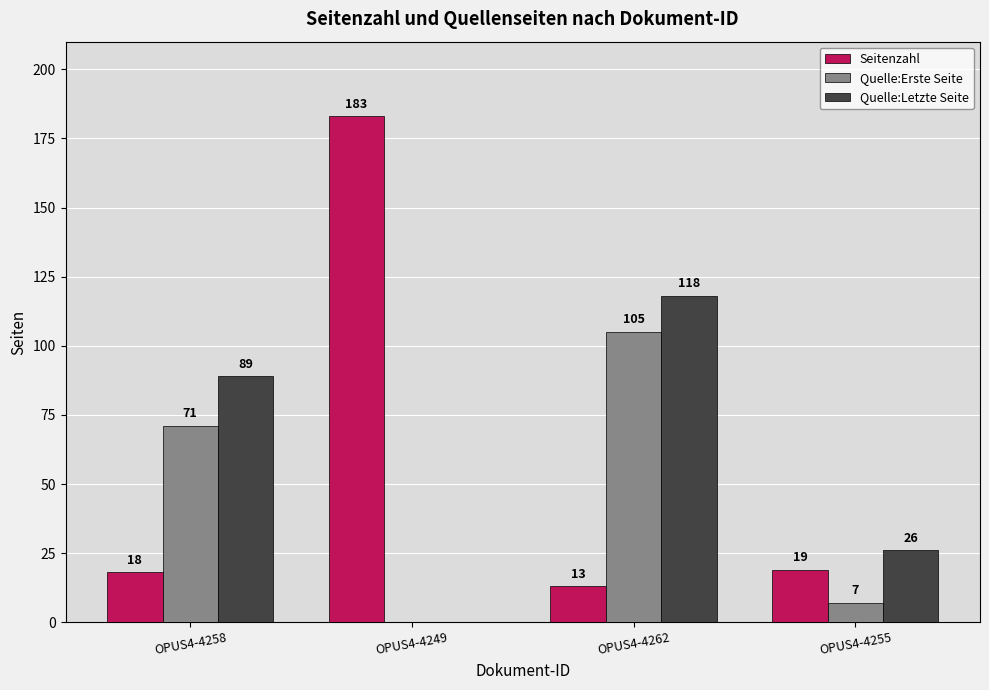

How many groups of bars are there?

4